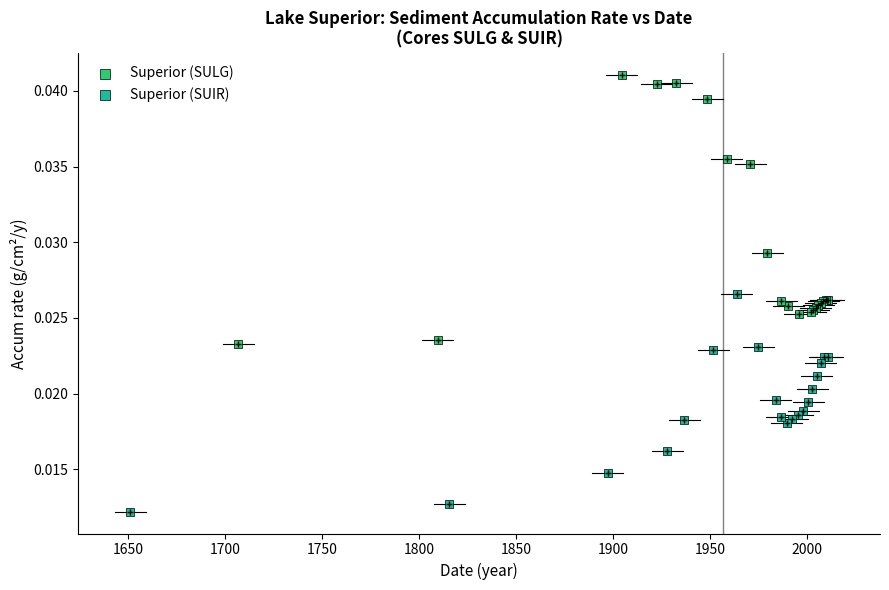

Which series has the widest spread of Y values?

Superior (SULG)